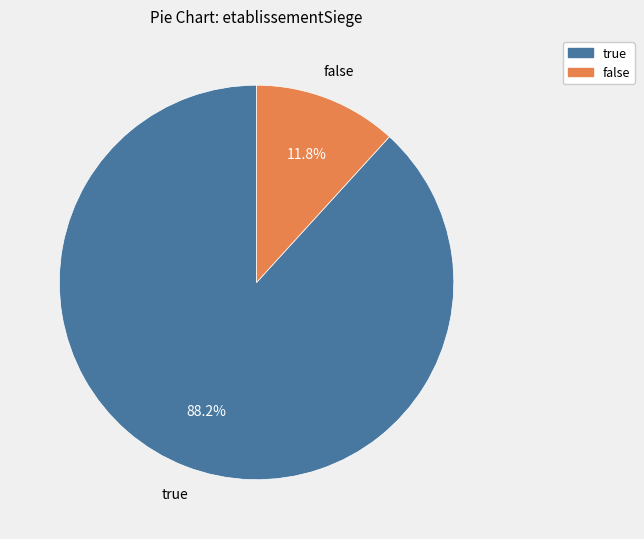

What percentage is the true slice, to the nearest percent?

88%